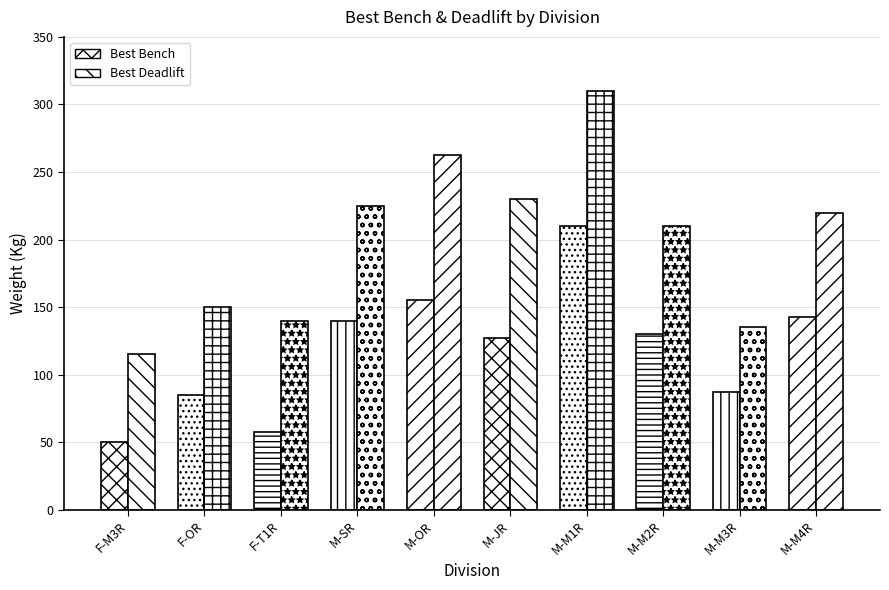

How many series are shown in this chart?

2